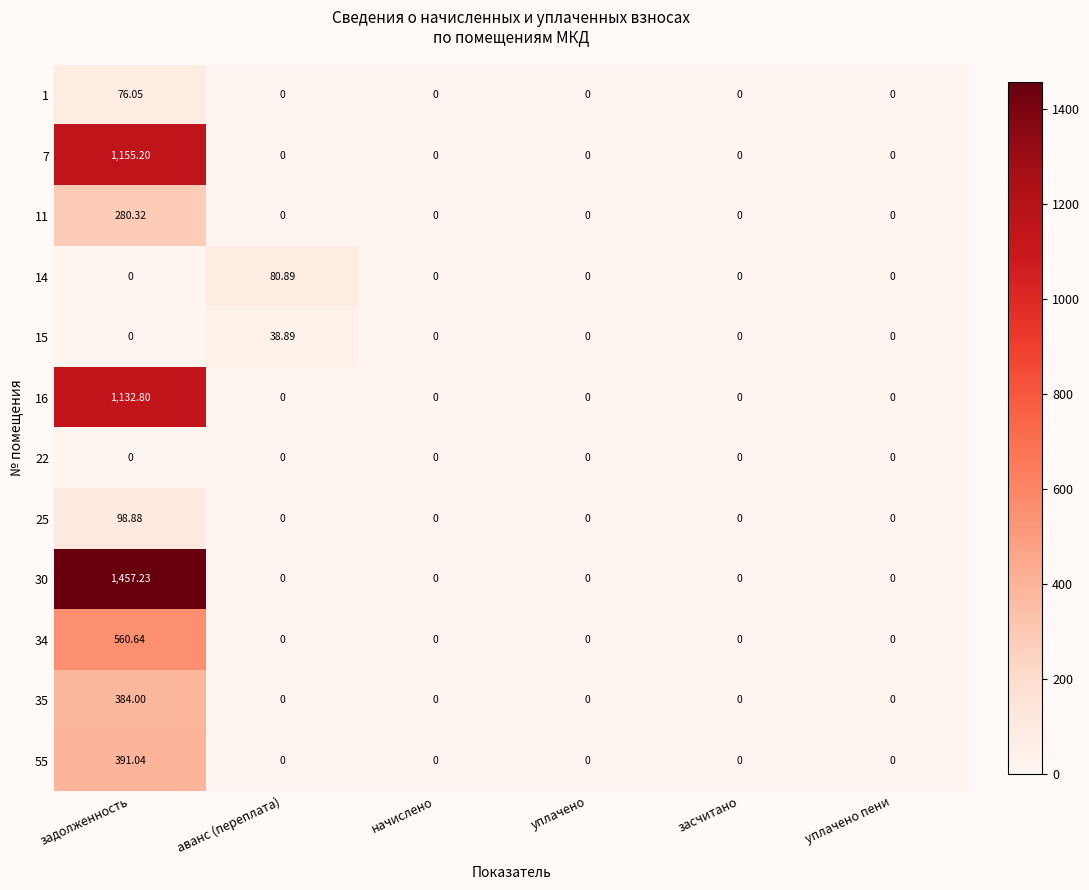

Is the value of 30 at задолженность greater than the value of 14 at задолженность?

Yes